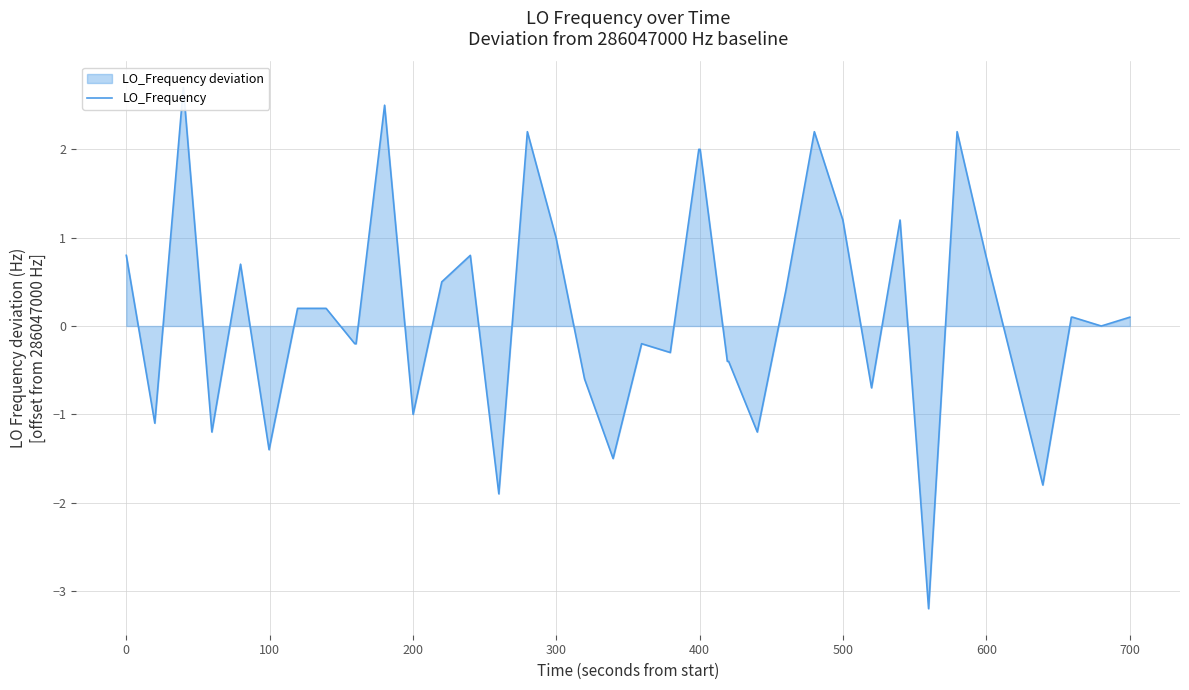

What is the sum of all values?

6.1